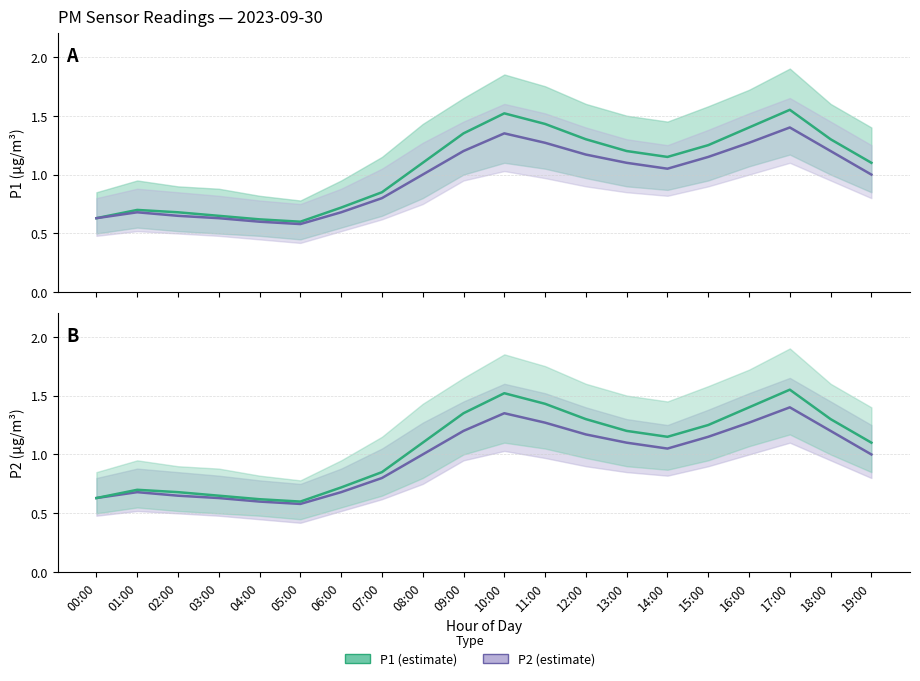

Which series has the widest spread of values?

P1